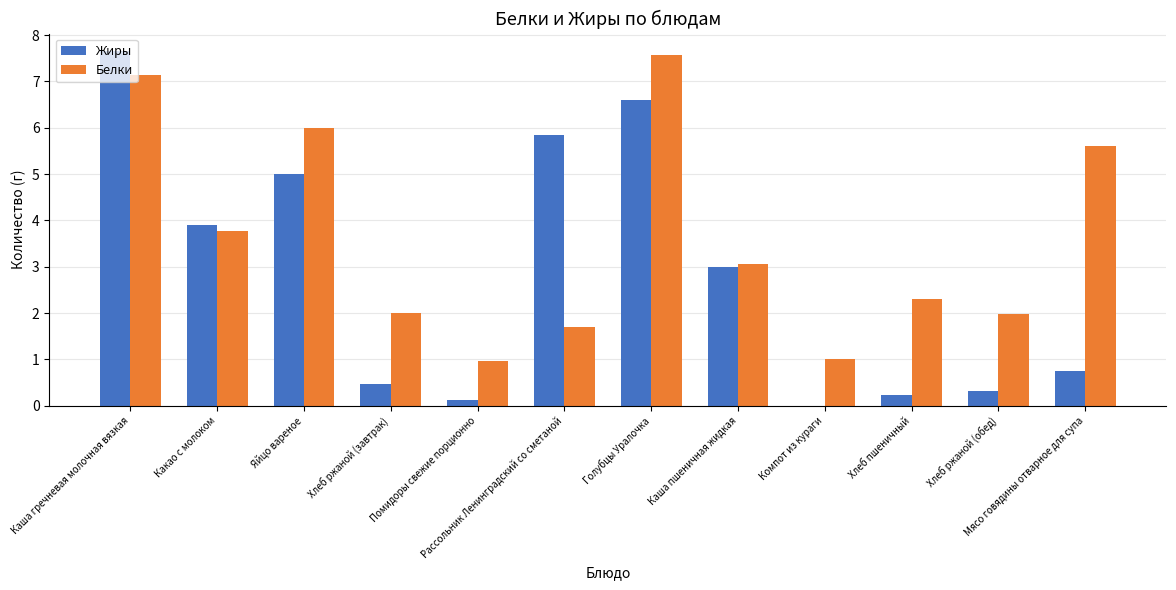

At which label is Жиры closest to 3?

Каша пшеничная жидкая